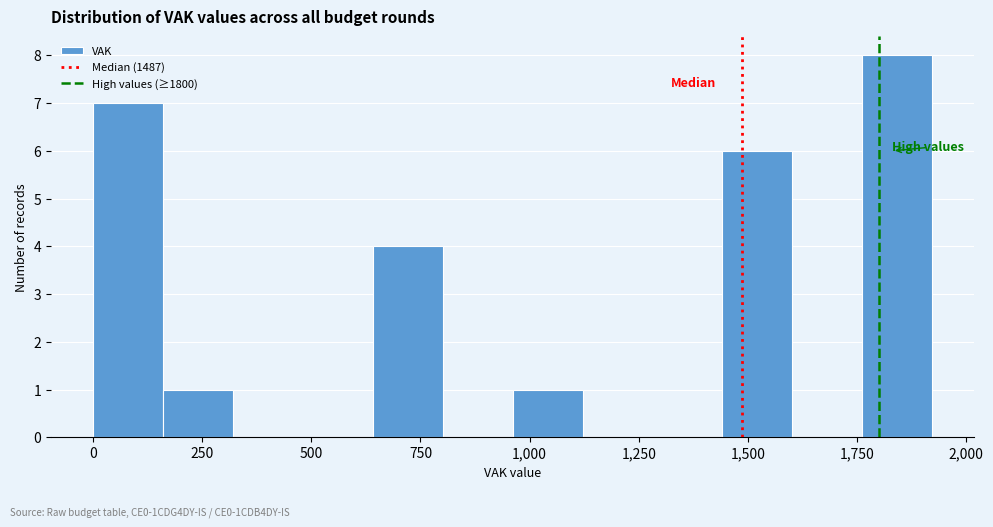

Read against the x-axis, roughly where is the centre of the tallest bar?

1850